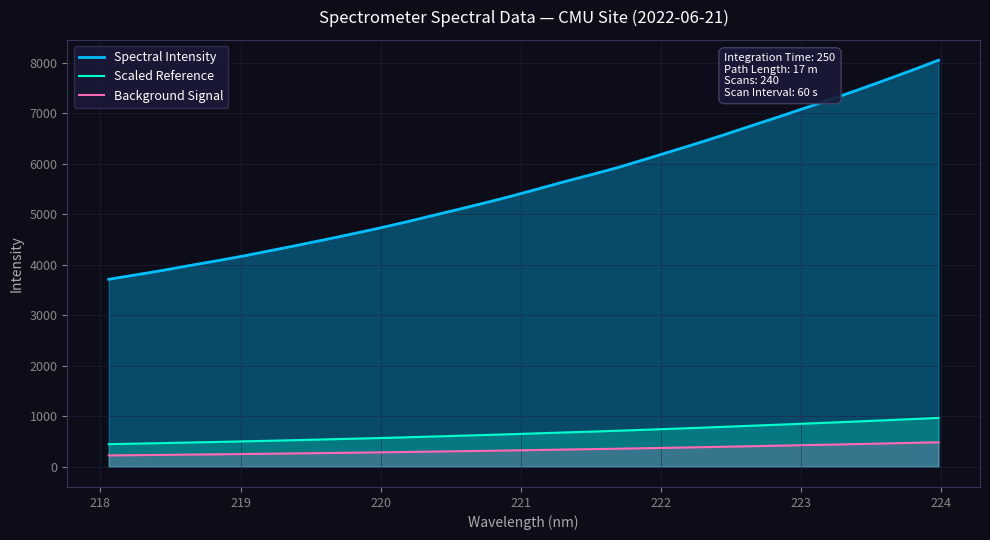

What is the average value of the Spectral Intensity series?

5585.3